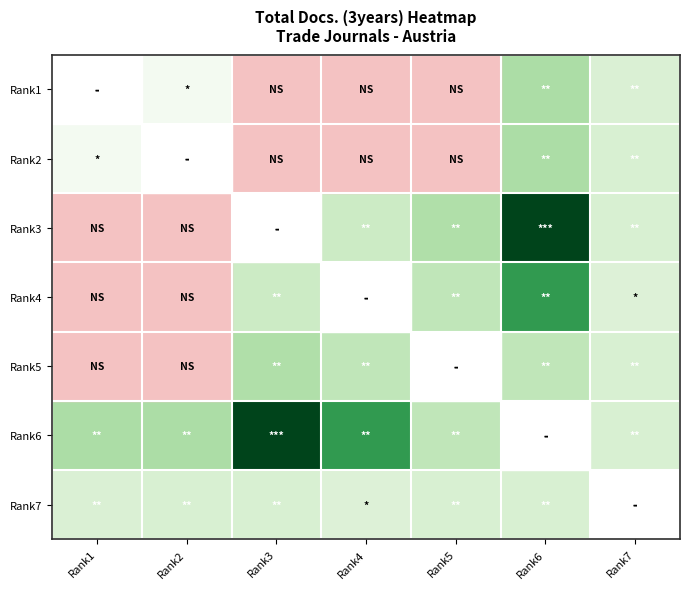

Rank the series by their average value, from highest to lowest.

Rank1, Rank2, Rank3, Rank4, Rank5, Rank6, Rank7